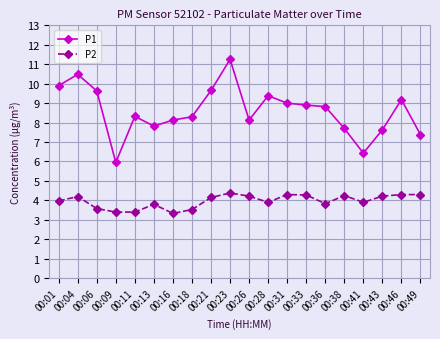

What is the minimum value shown in the chart?

3.3